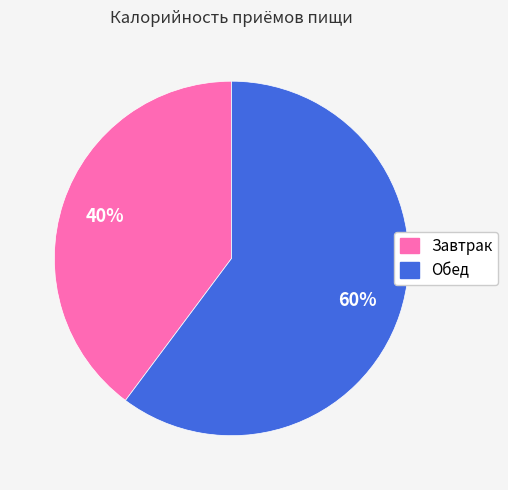

Rank the categories by value from highest to lowest.

Обед, Завтрак